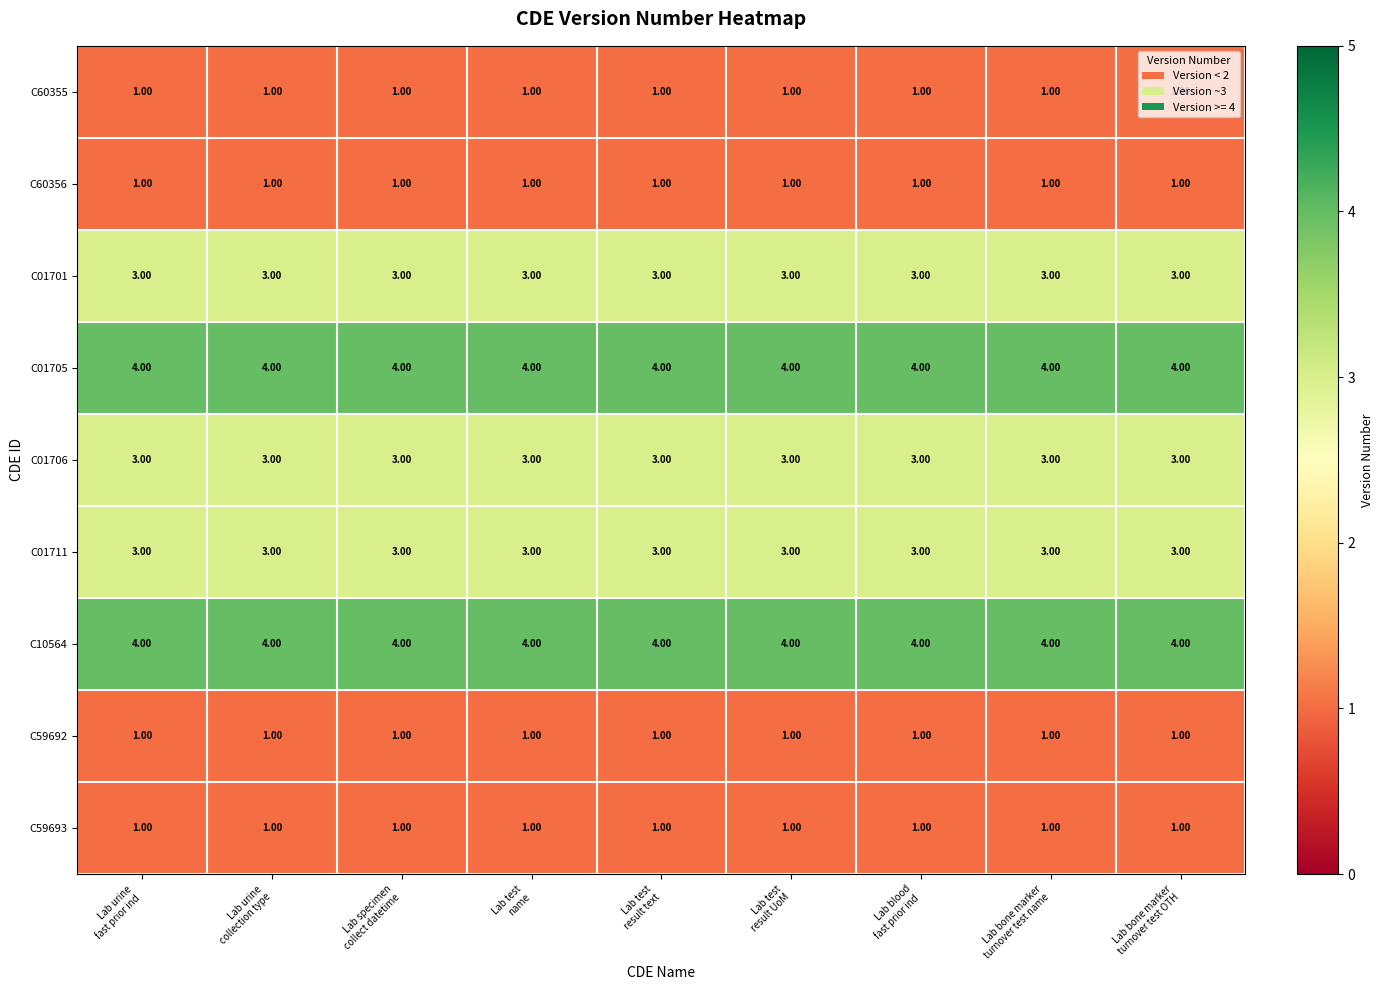

What is the sum of all C59693 values?

9